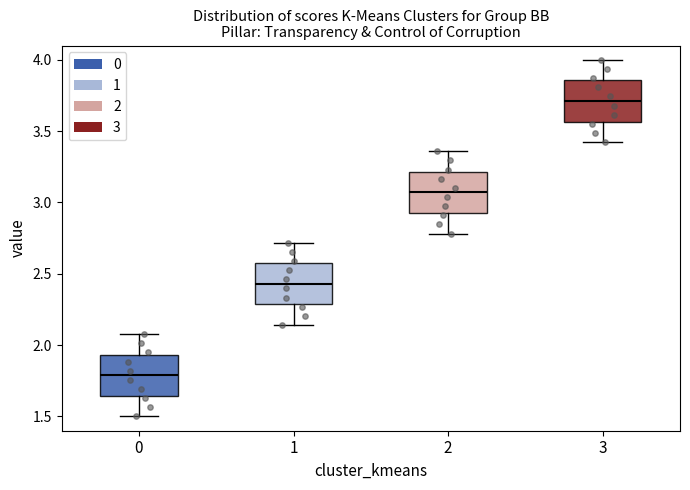

Which box has the lowest median line?

0